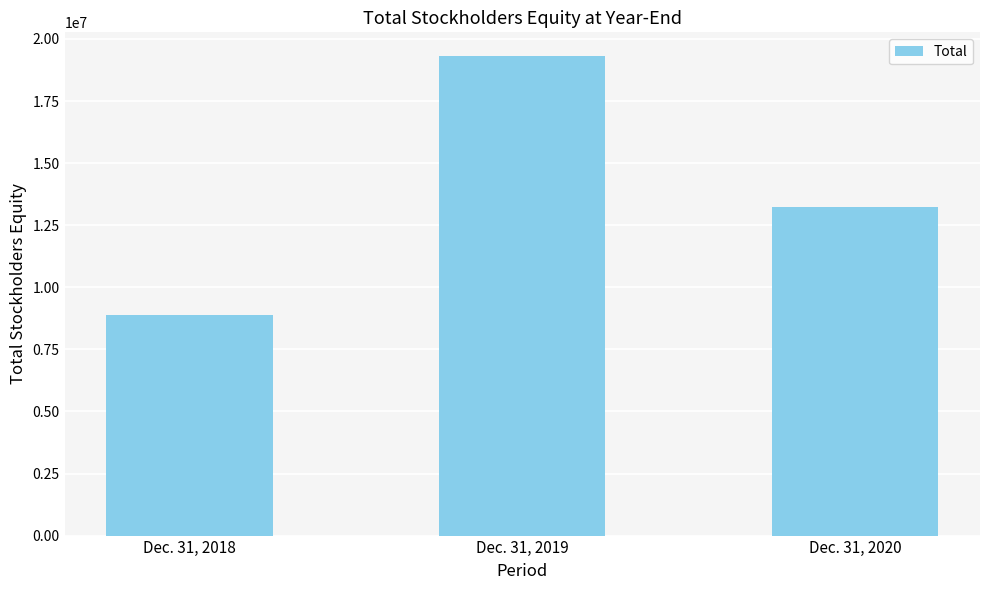

What is the approximate value at Dec. 31, 2018, to the nearest 10?

8889240